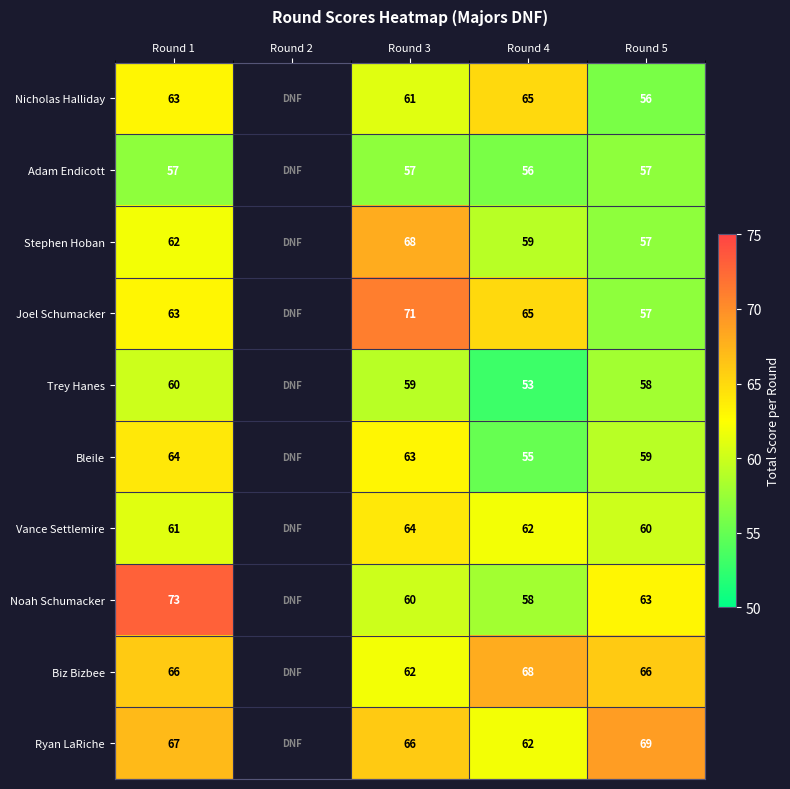

What is the spread (max minus min) of values at Round 1?

16